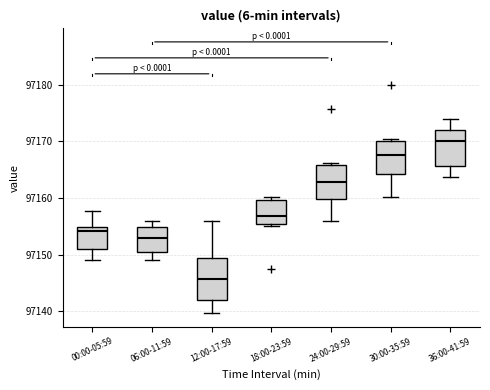

Where is the upper edge of the box for 18:00-23:59 on the y-axis? The values are not printed on the chart, so give them approximately, as read against the axis.

97160